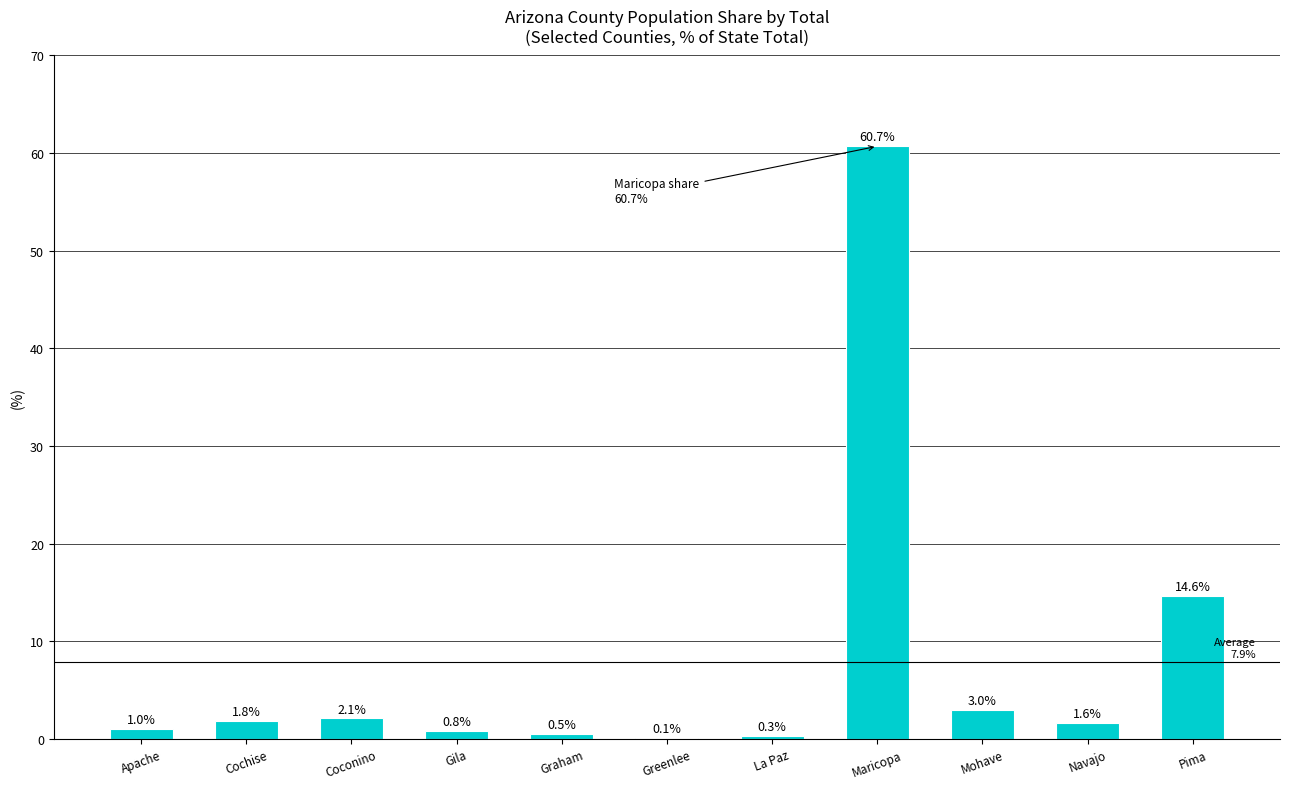

What is the sum of the values at Gila and Coconino?

2.9